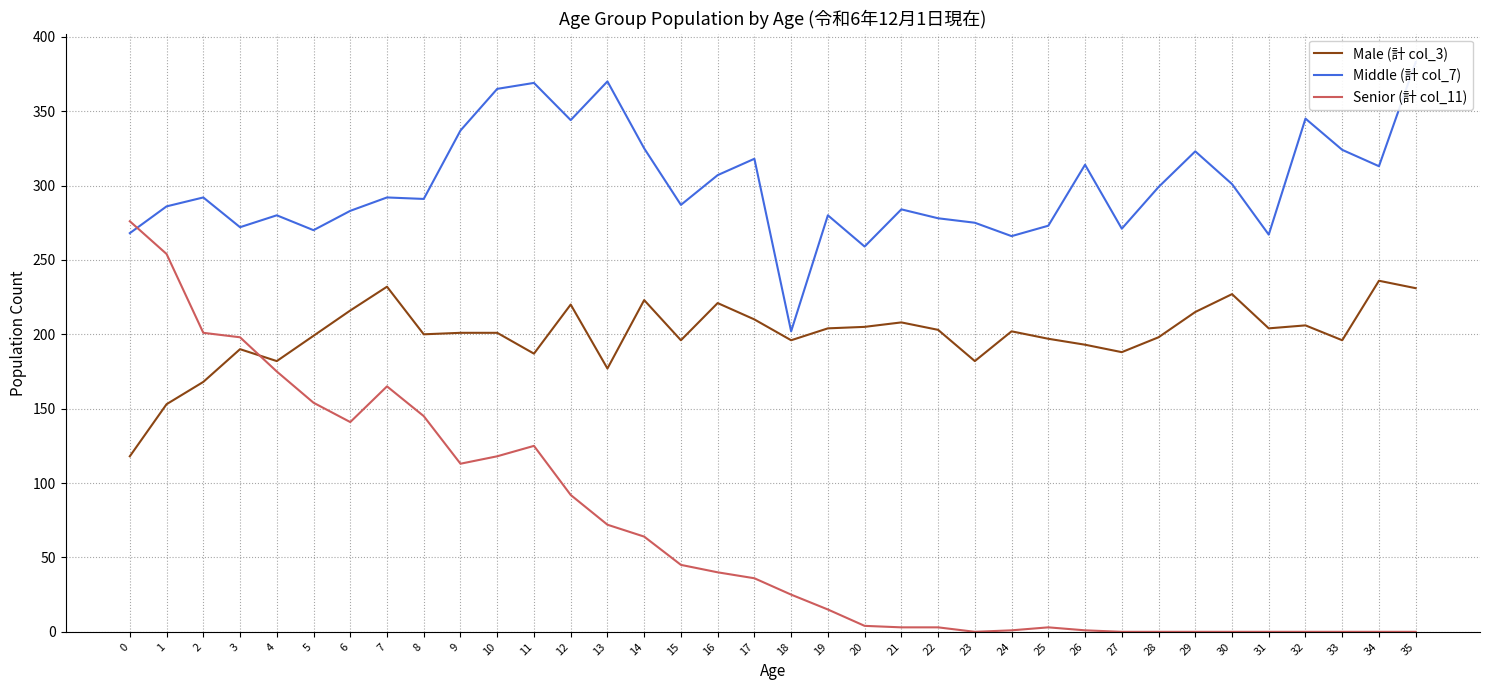

What is the lowest value of the Male (計 col_3) series?

118